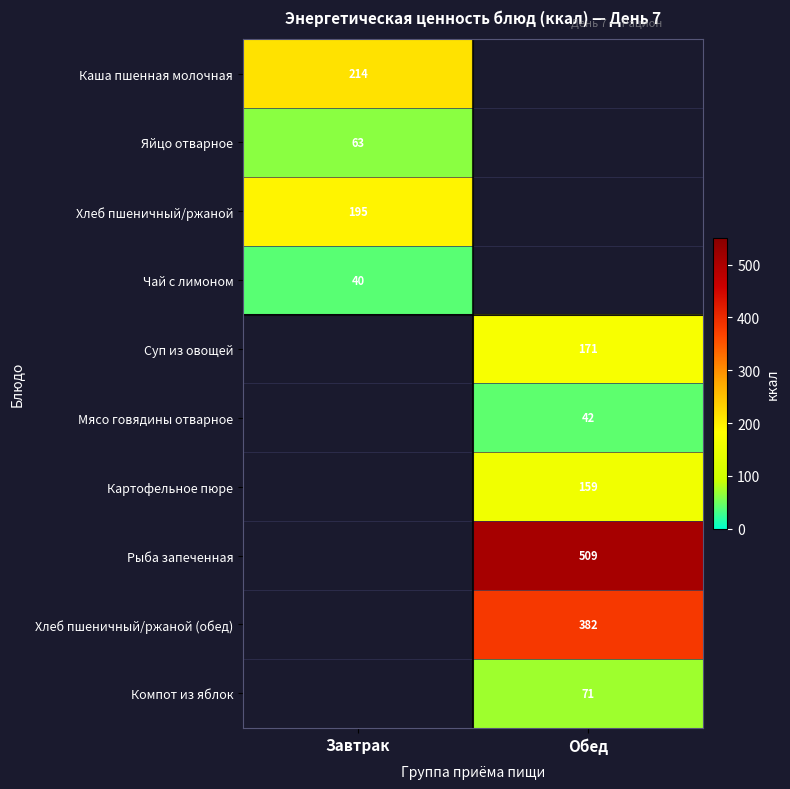

Is it true that Хлеб пшеничный/ржаной equals 195 at Завтрак?

True